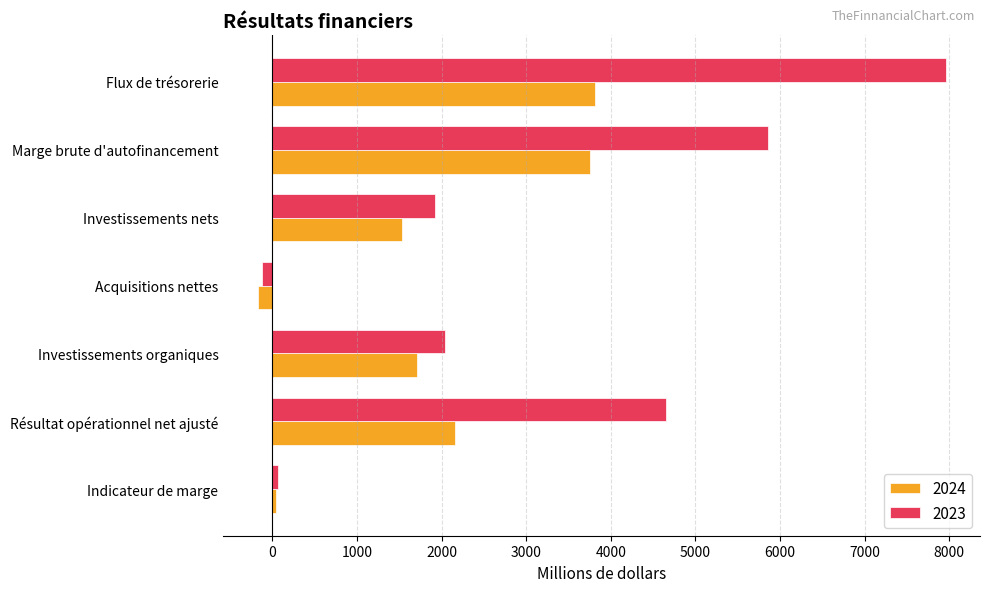

Is it true that 2024 equals 3760.0 at Marge brute d'autofinancement?

True